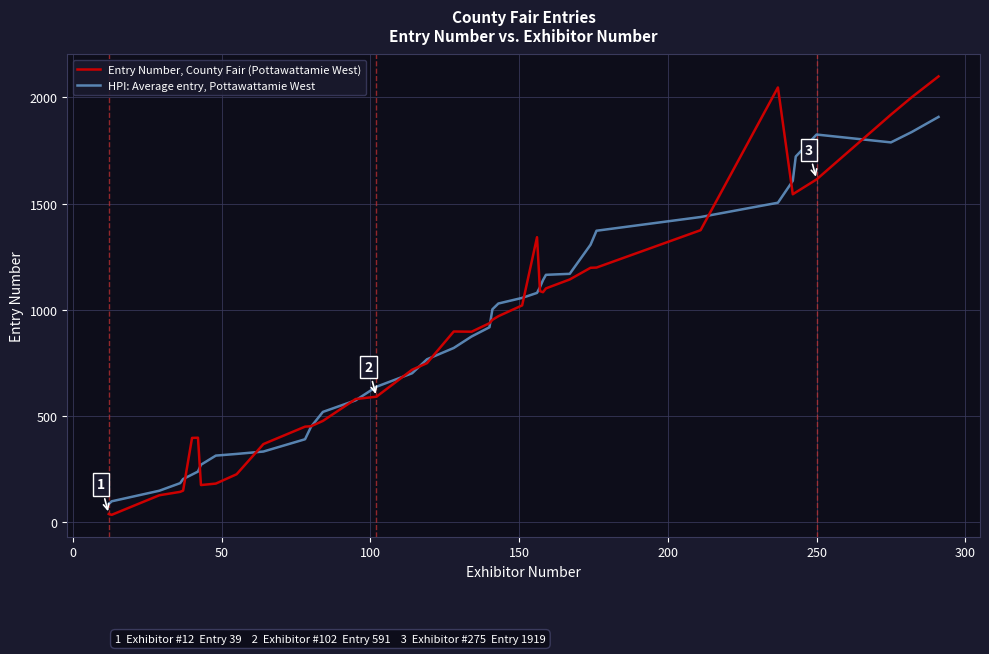

Rank the series by their average value, from lowest to highest.

HPI: Average entry, Pottawattamie West, Entry Number, County Fair (Pottawattamie West)